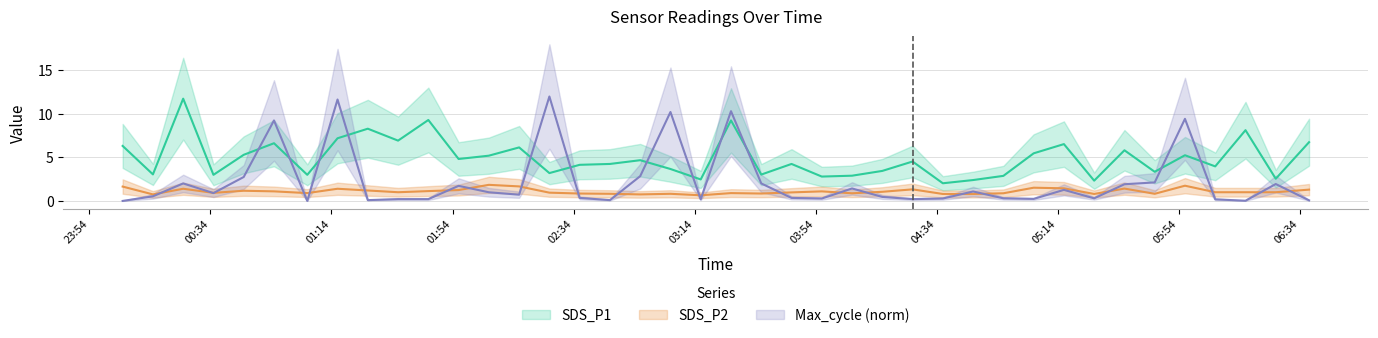

Count the number of categories in the chart.

40